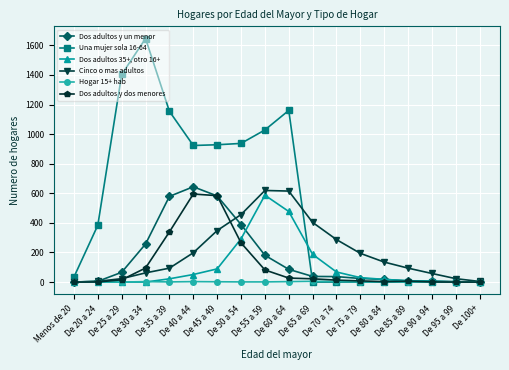

Is it true that Cinco o mas adultos equals -248 at Menos de 20?

False